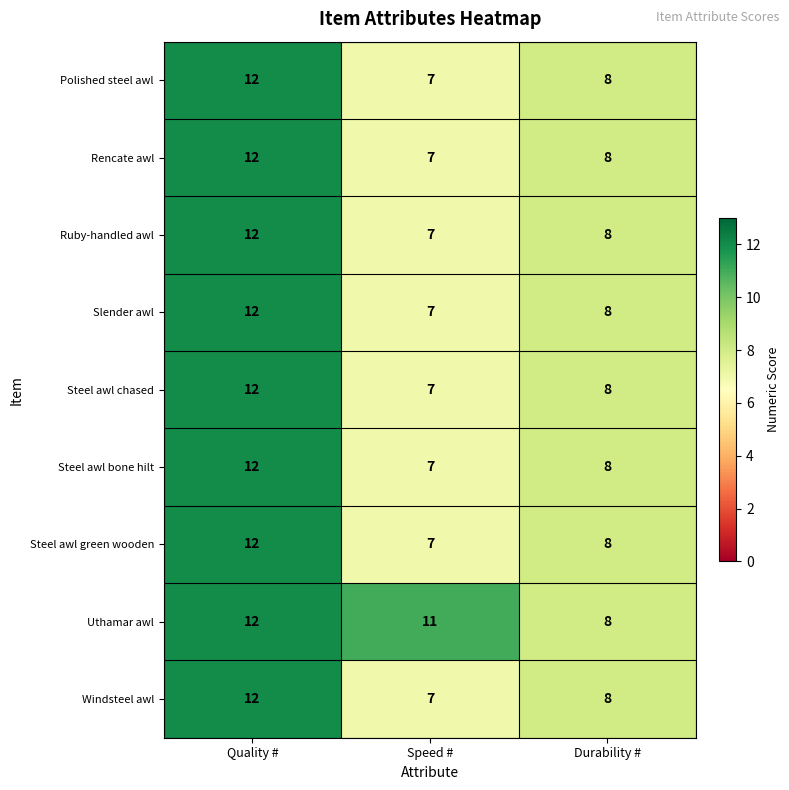

True or false: Polished steel awl has a value of 21 at Quality #.

False